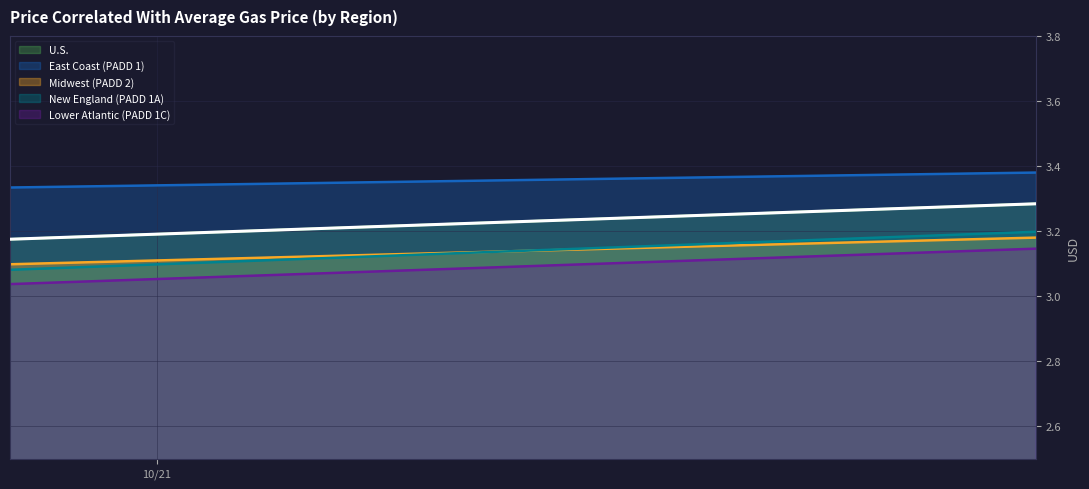

What are all the series names shown in the legend?

U.S., East Coast (PADD 1), Midwest (PADD 2), New England (PADD 1A), Lower Atlantic (PADD 1C)